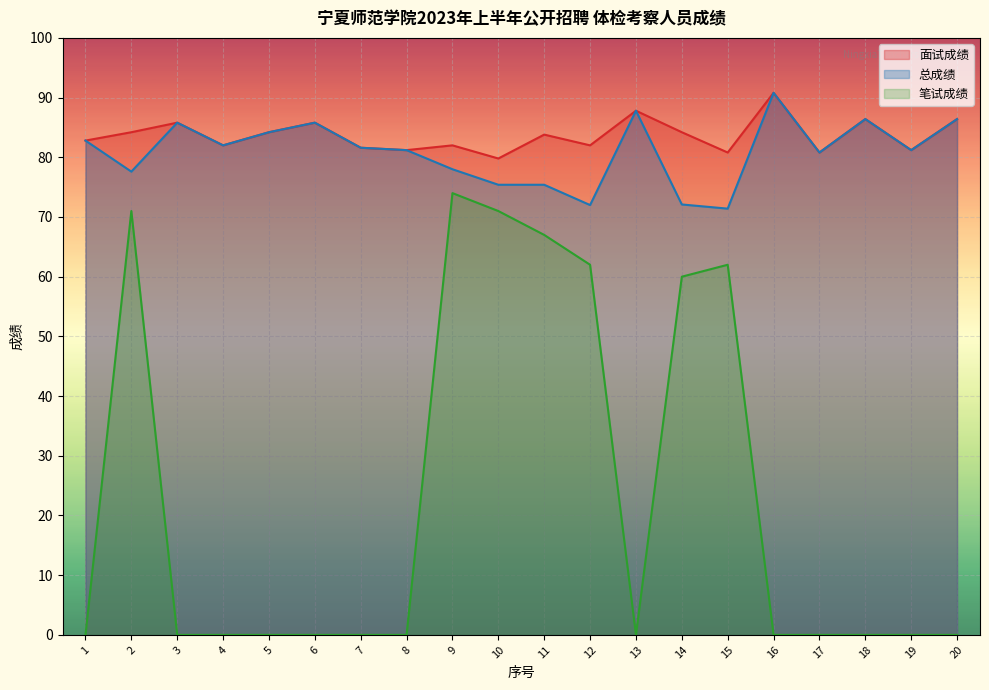

True or false: 总成绩 and 笔试成绩 intersect in this chart.

False